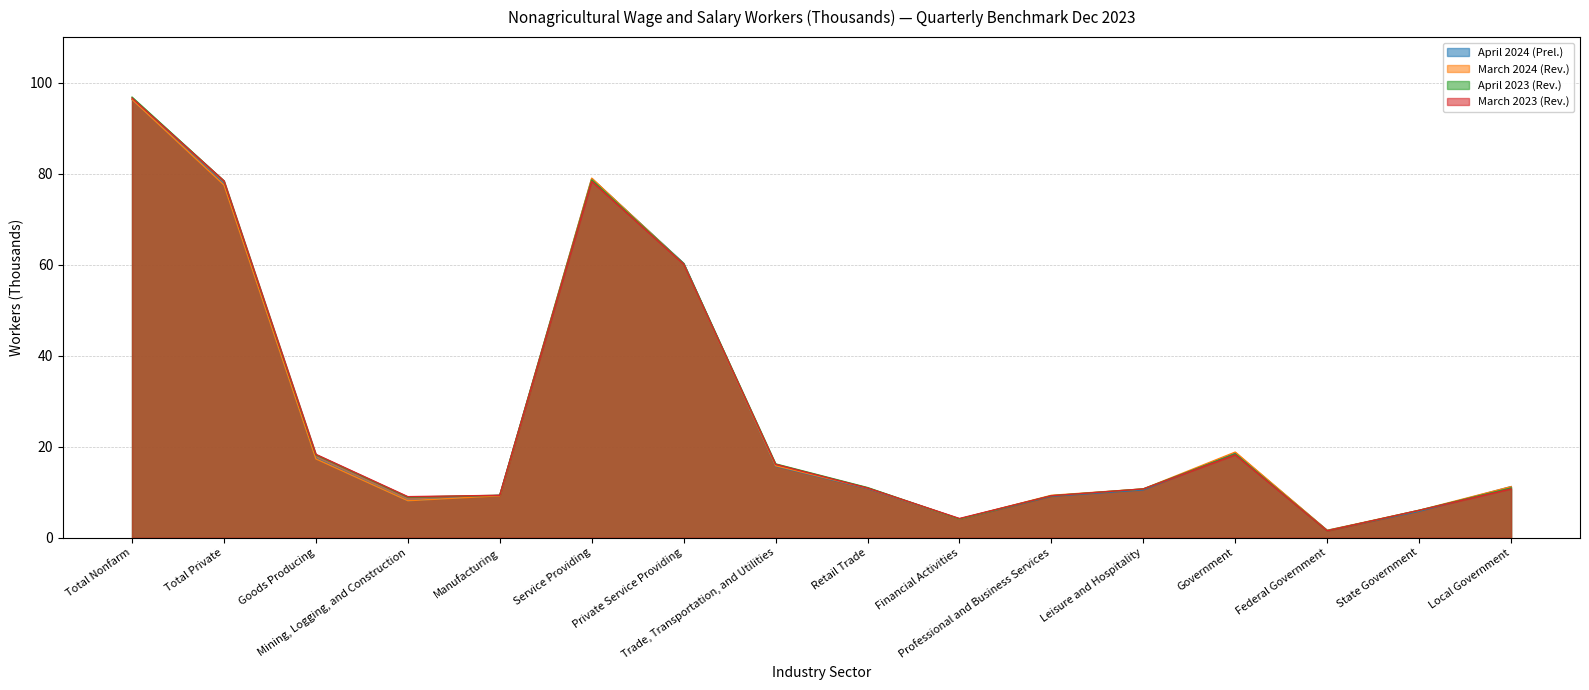

At Retail Trade, list the series in order from smallest to largest.

April 2024 (Prel.), March 2024 (Rev.), March 2023 (Rev.), April 2023 (Rev.)